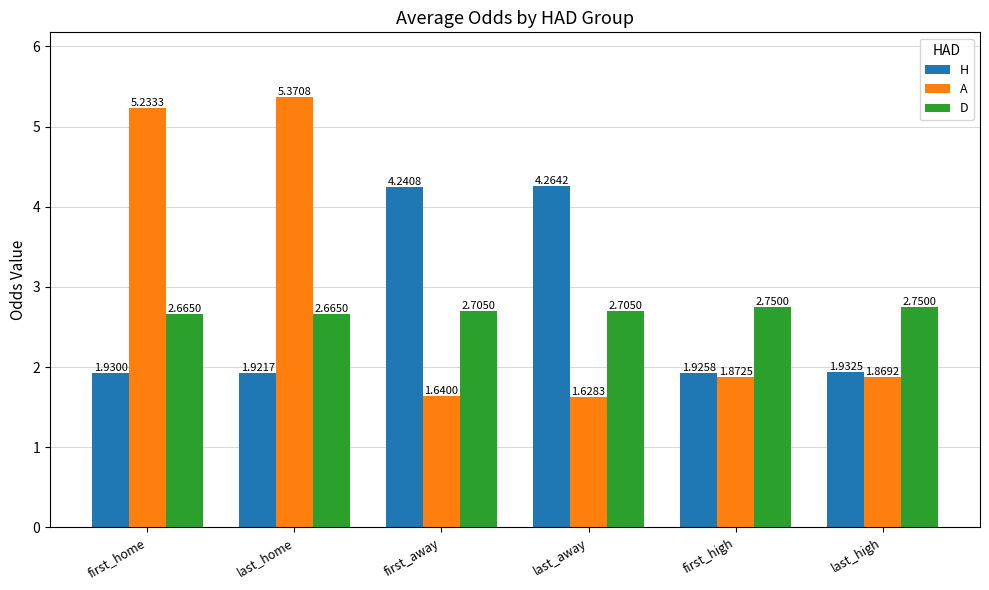

At which category does the chart reach its minimum across all series?

last_away